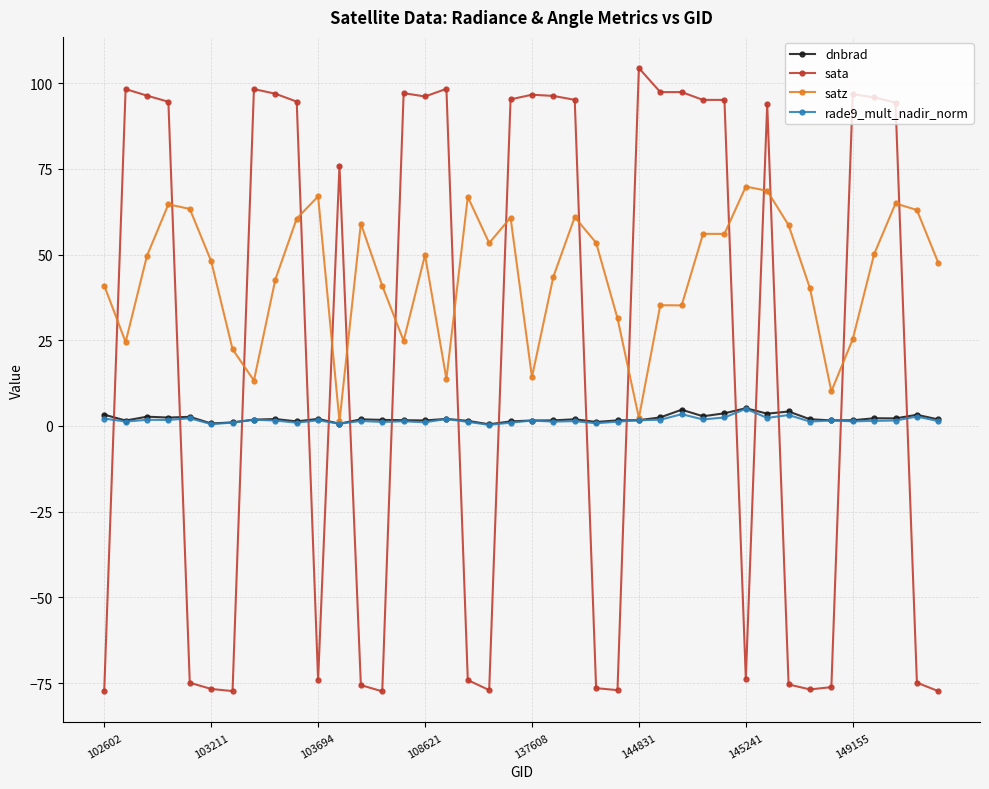

True or false: sata has more than 0 points higher than both neighbors.

True